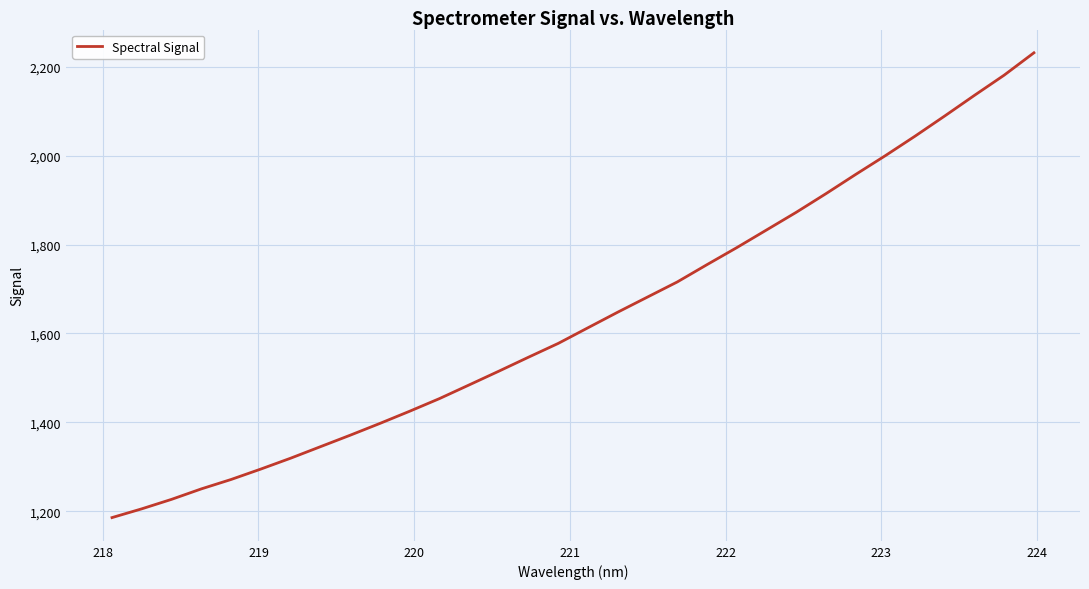

How many lines are shown in the chart?

1